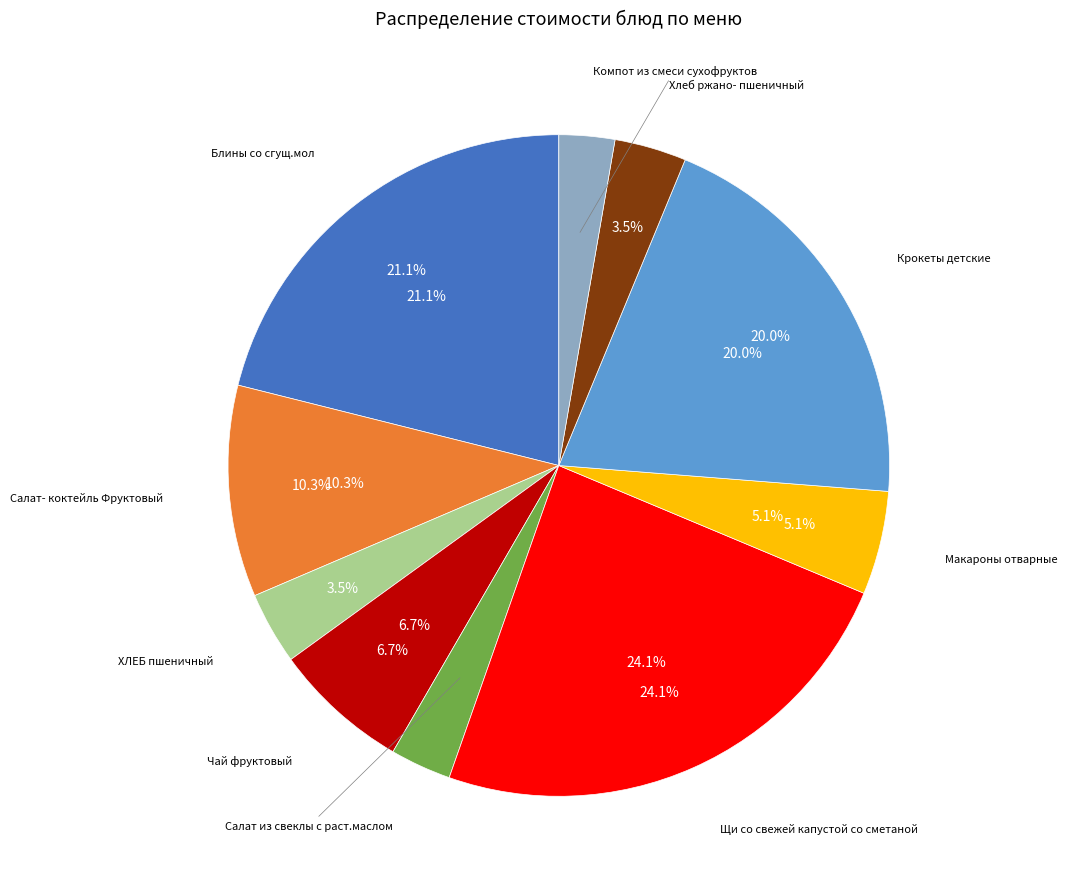

Count the number of slices in the pie.

10